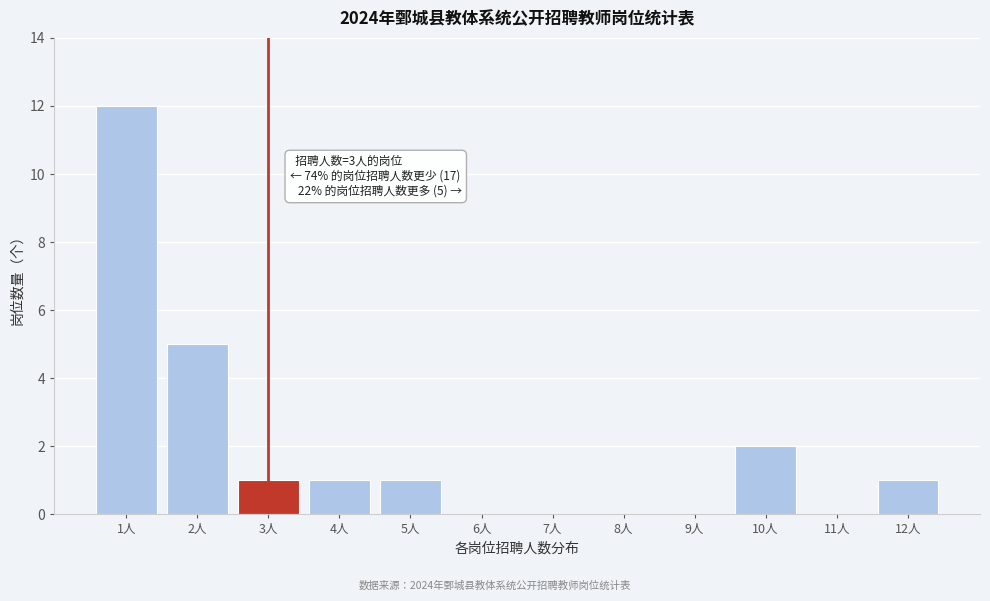

Reading left to right, what are all the values shown in this chart?

1人=12	2人=5	3人=1	4人=1	5人=1	6人=0	7人=0	8人=0	9人=0	10人=2	11人=0	12人=1